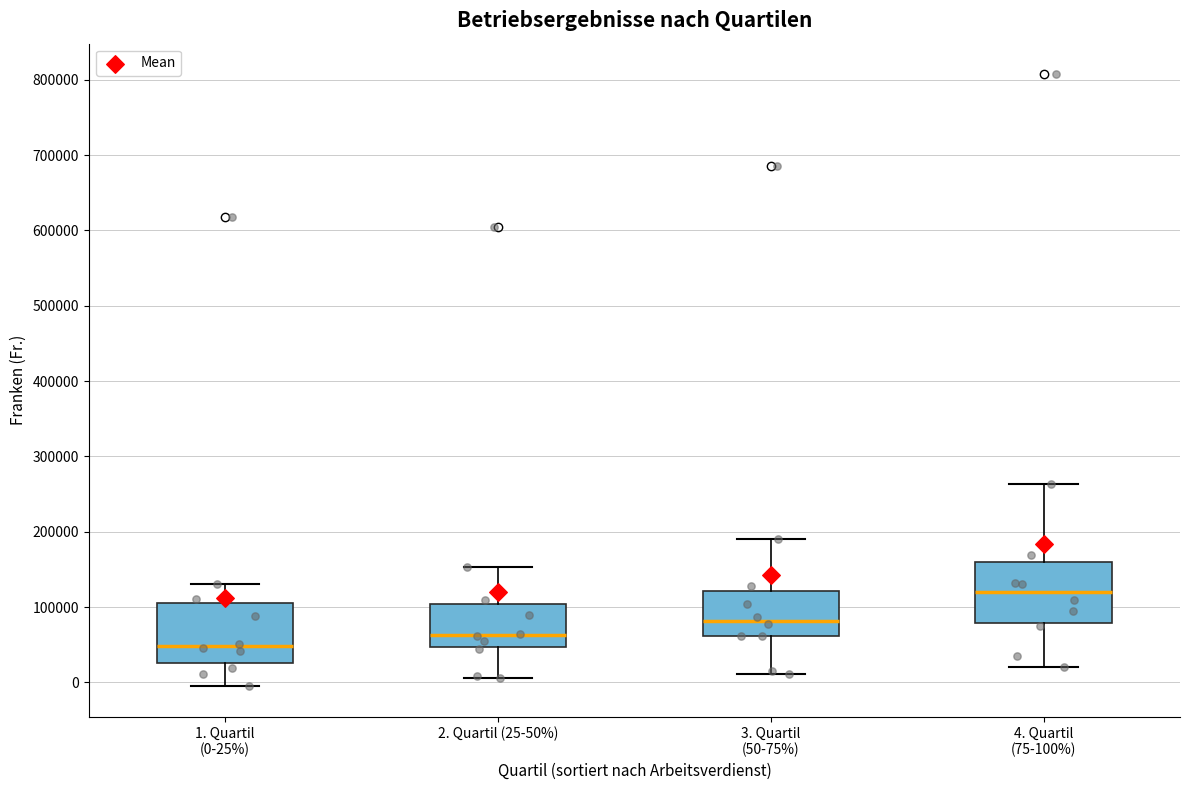

Where does the lower whisker of the box for 4. Quartil (75-100%) end on the y-axis? The values are not printed on the chart, so give them approximately, as read against the axis.

20000